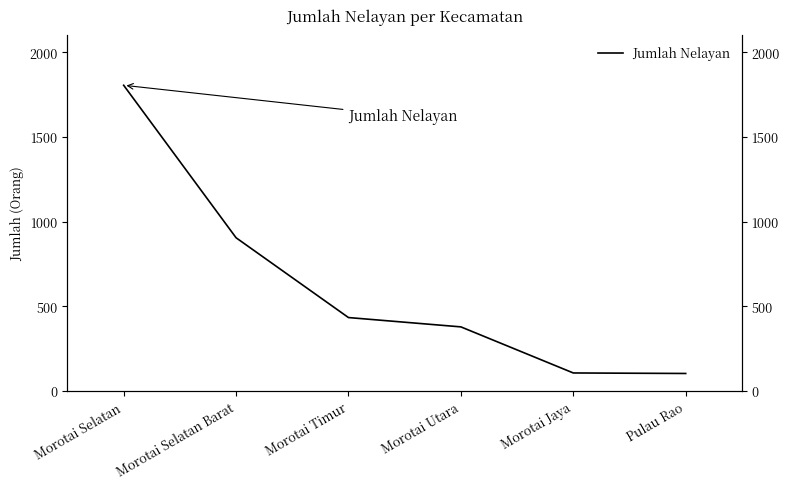

What is the label of the 2nd point from the right?

Morotai Jaya